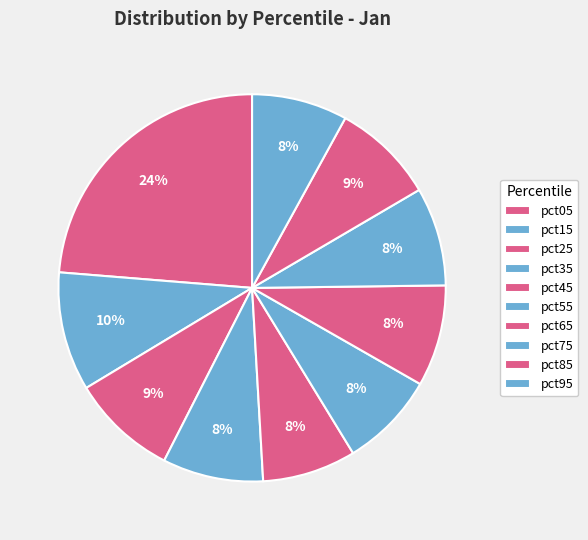

True or false: pct15 accounts for 10% of the total.

True